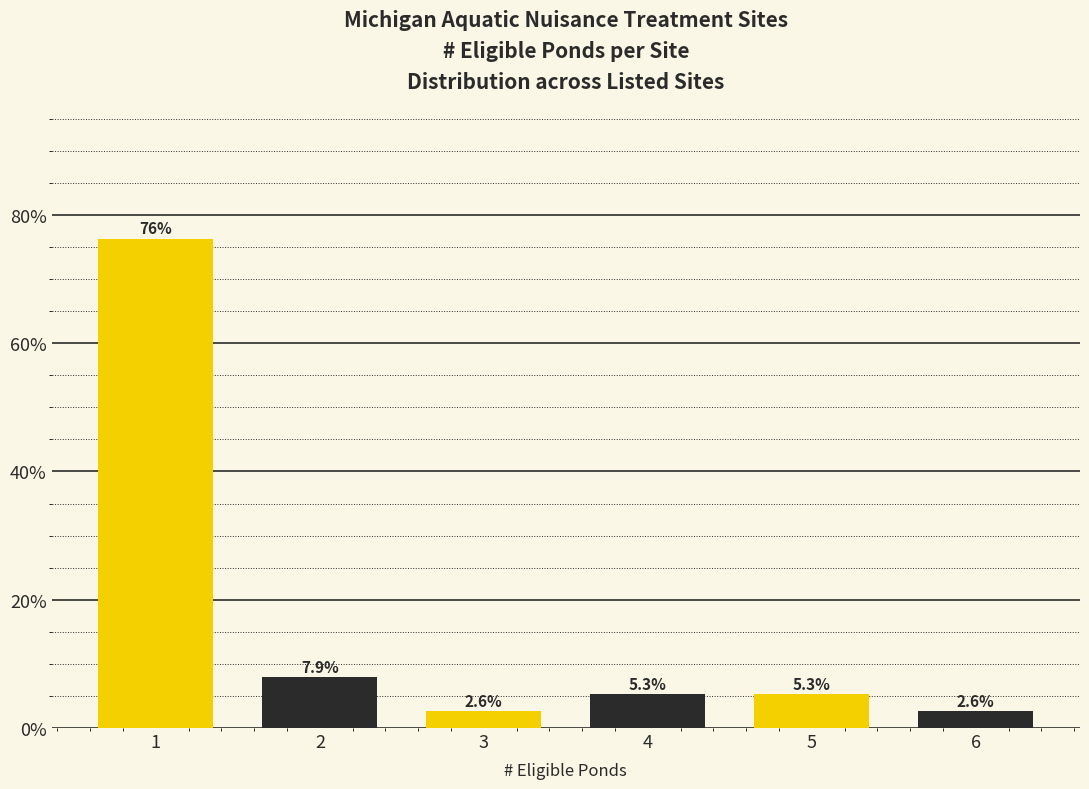

Reading left to right, what are all the values shown in this chart?

76.3	7.9	2.6	5.3	5.3	2.6